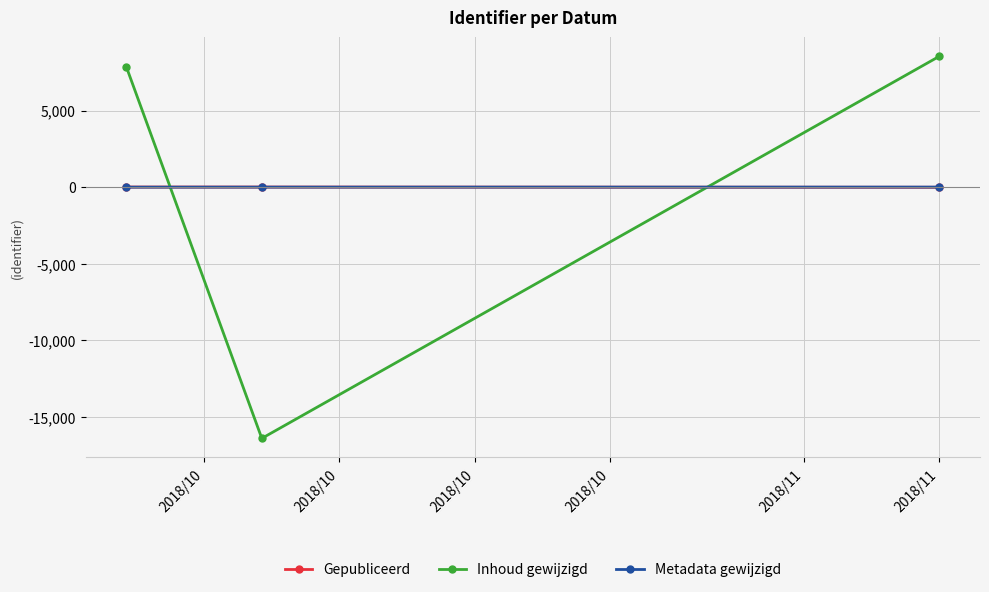

What is the greatest value displayed?

8540.0